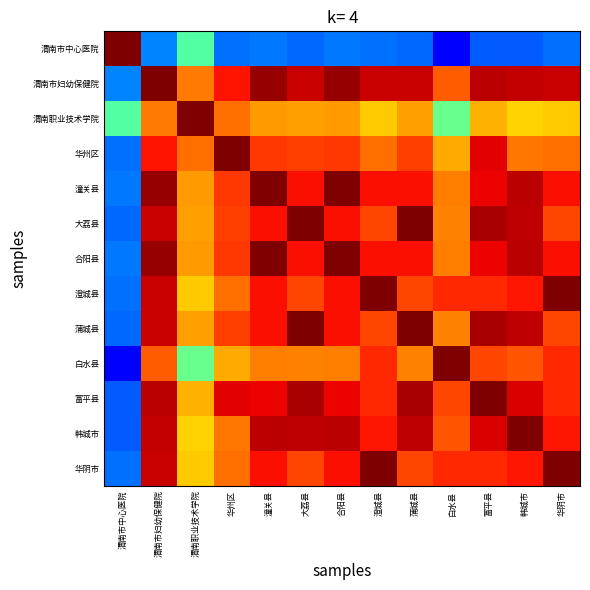

What is the smallest value displayed?

0.1